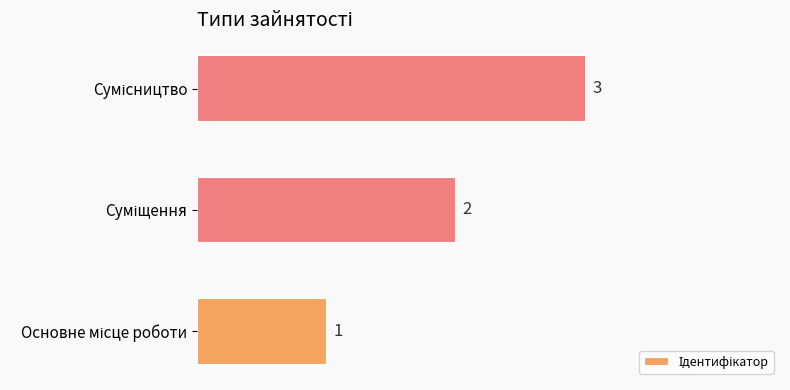

How many values are below 2?

1